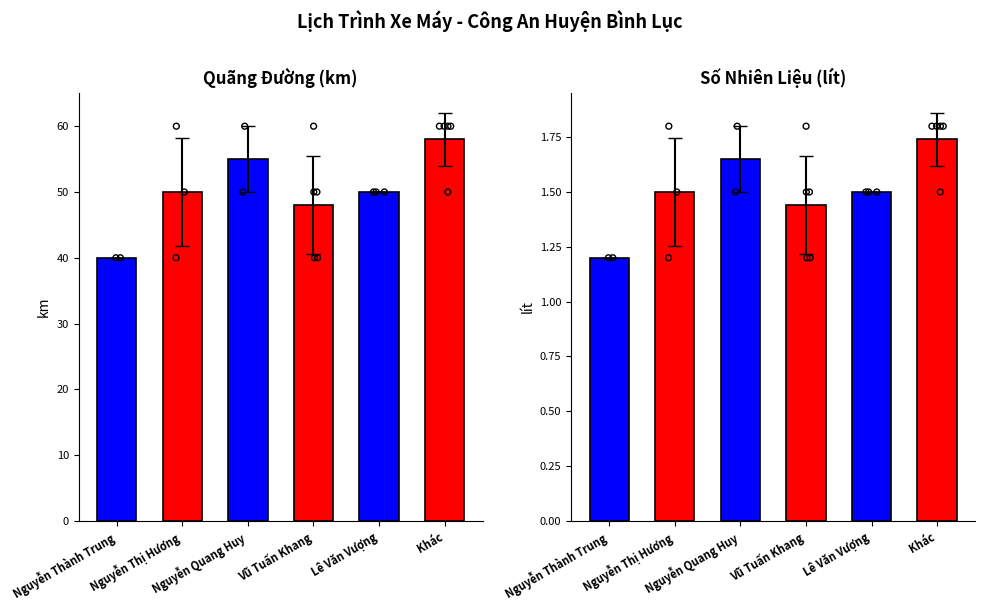

Which series has the widest spread of Y values?

Quãng đường